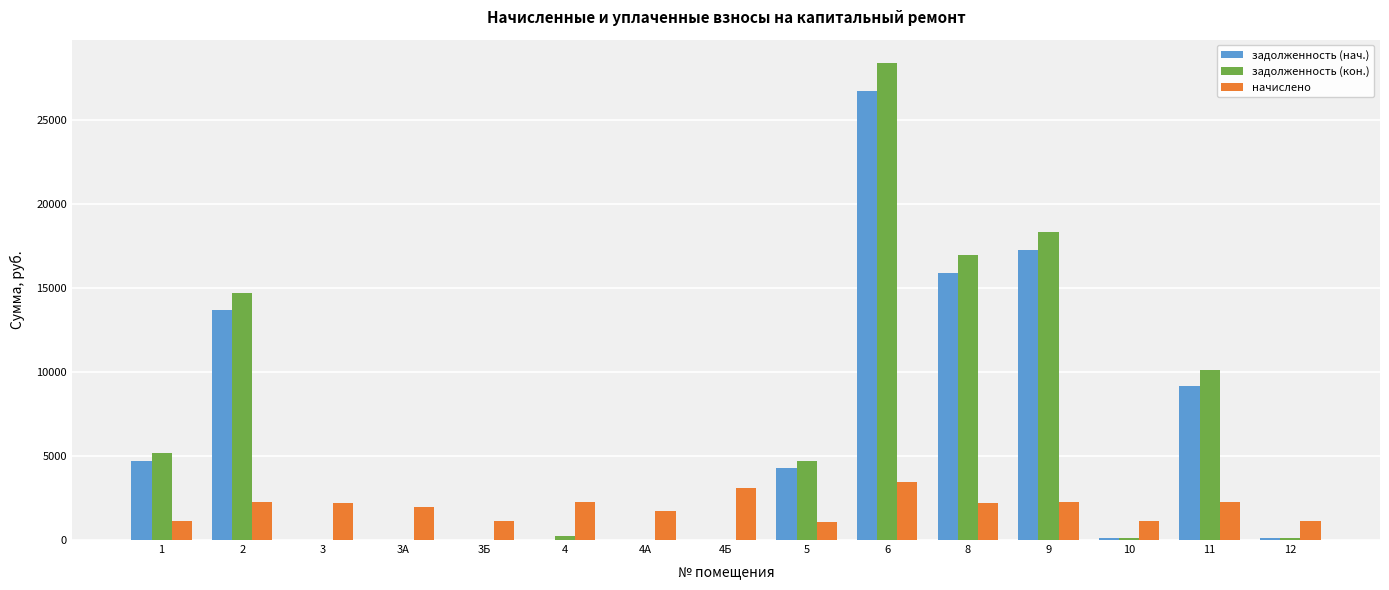

What is the highest value of the начислено series?

3453.5